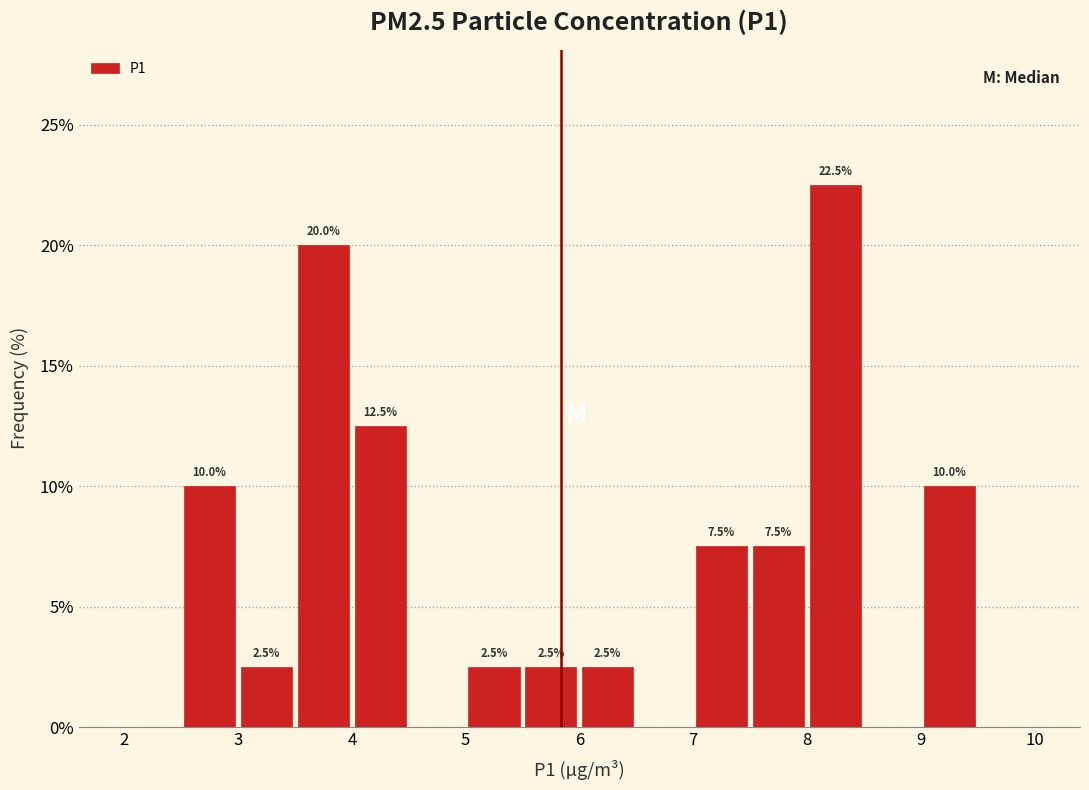

Which range on the x-axis has the tallest bar?

8.0 to 8.5